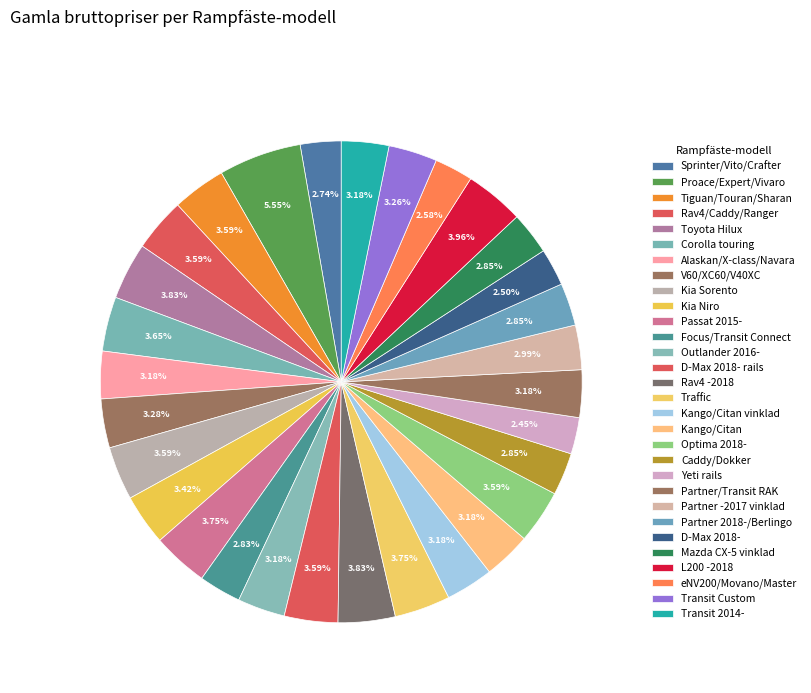

How many segments does this pie chart have?

30